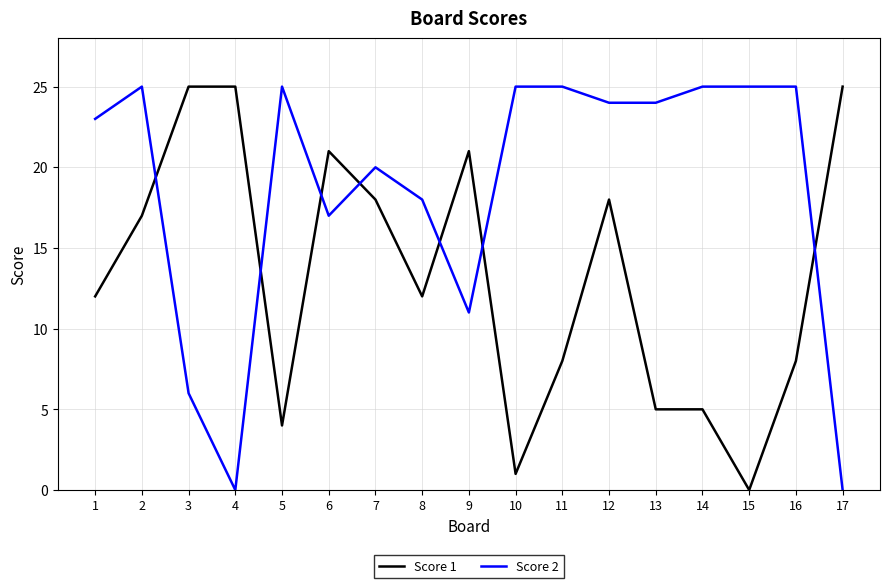

What is the maximum value shown in the chart?

25